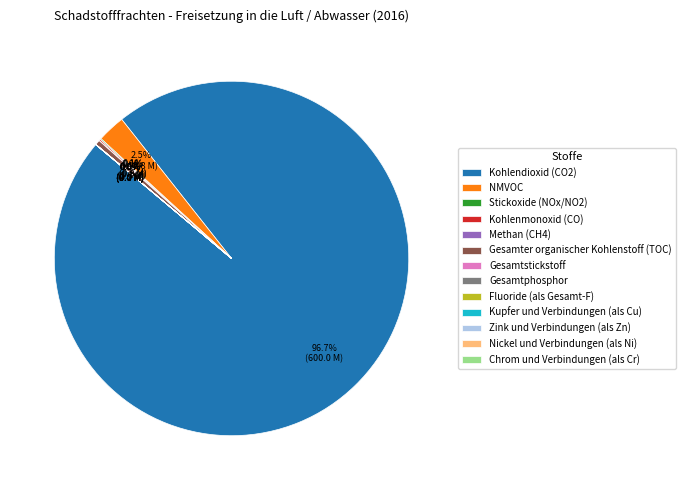

Is there any slice that represents more than half of the pie?

Yes